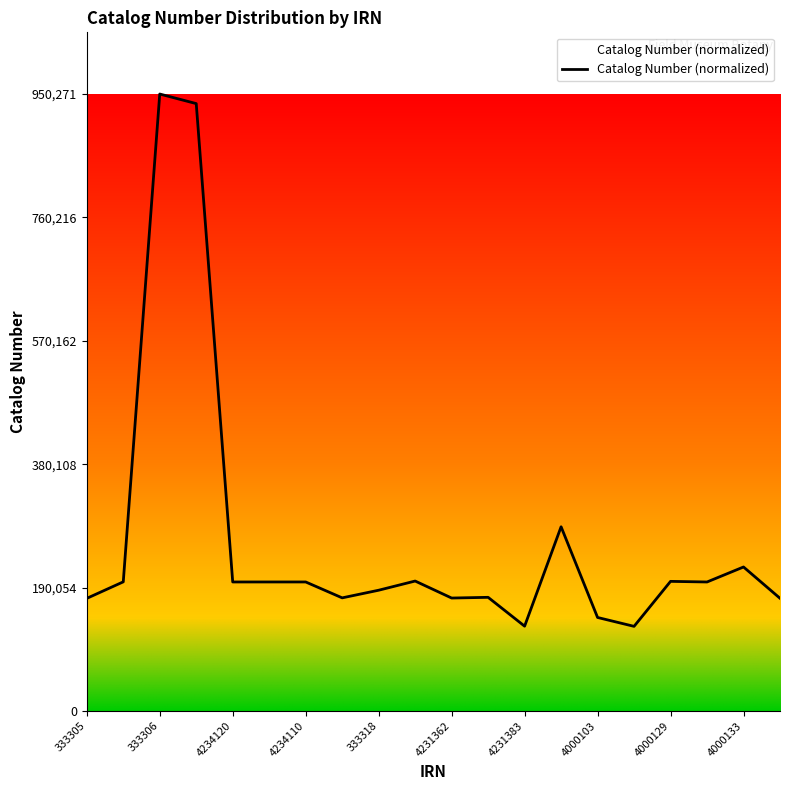

What is the difference between the maximum and second lowest values?

819655